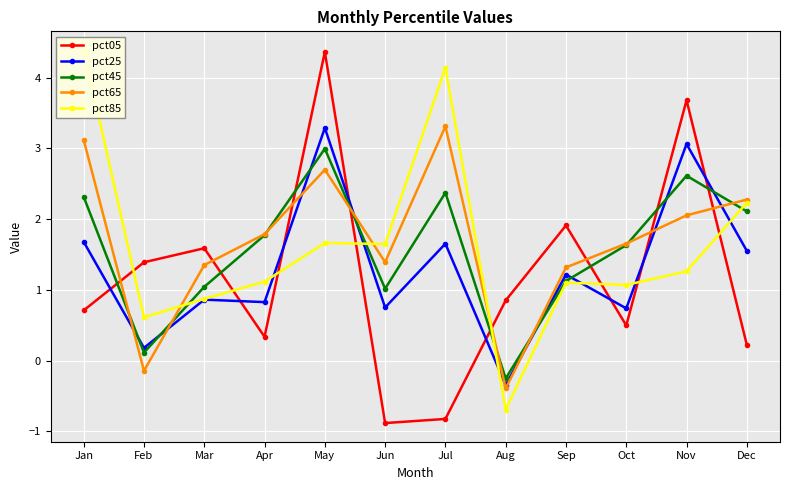

Which category has the highest value in the pct65 series?

Jul